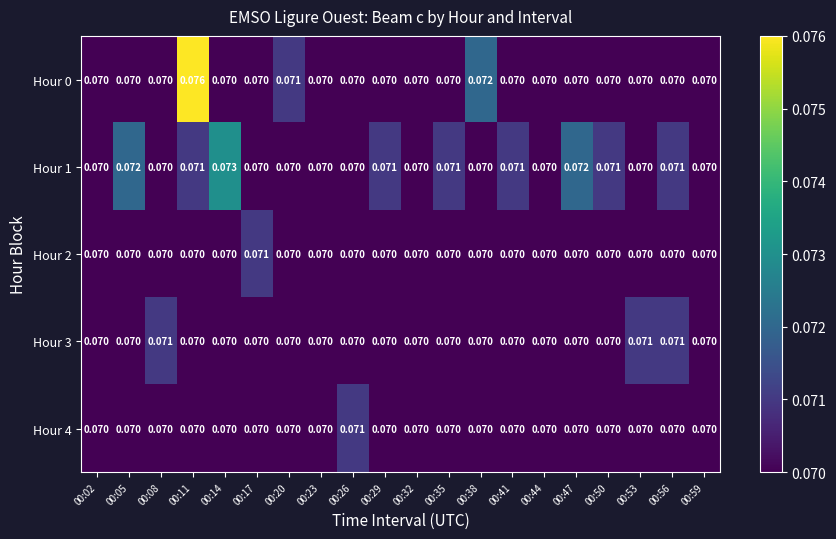

Count the number of data series in this chart.

5